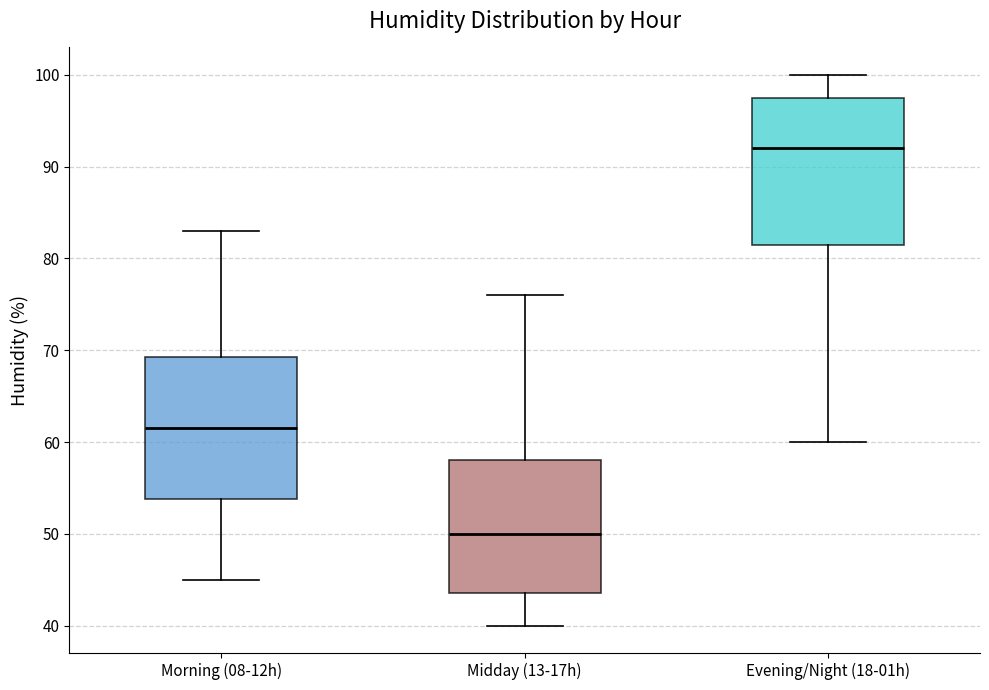

Reading left to right, read every box against the y-axis: the position of its median line, the range the box covers, and the ends of its whiskers. The values are not printed on the chart, so give them approximately, as read against the axis.

Morning (08-12h): median 62, box 54 to 69, whiskers 45 to 83
Midday (13-17h): median 50, box 44 to 58, whiskers 40 to 76
Evening/Night (18-01h): median 92, box 82 to 98, whiskers 60 to 100